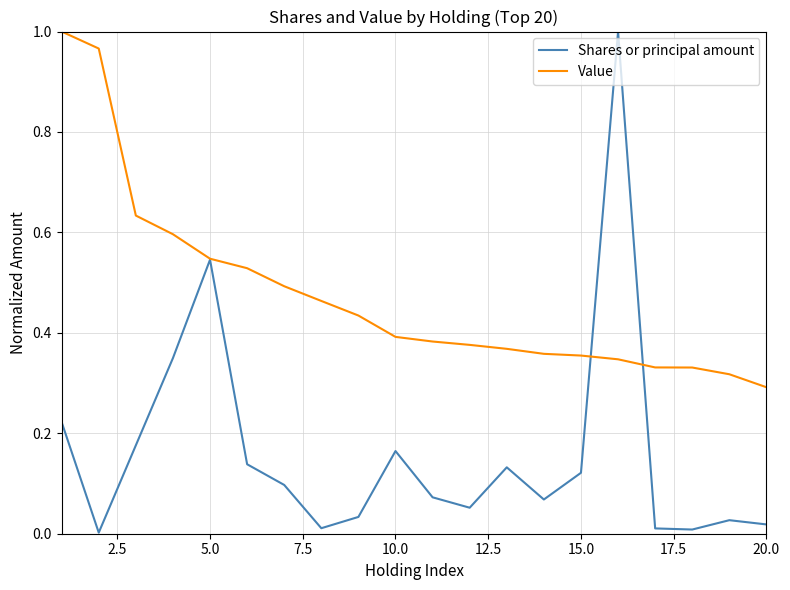

Is this an area chart (filled region under the line)?

No